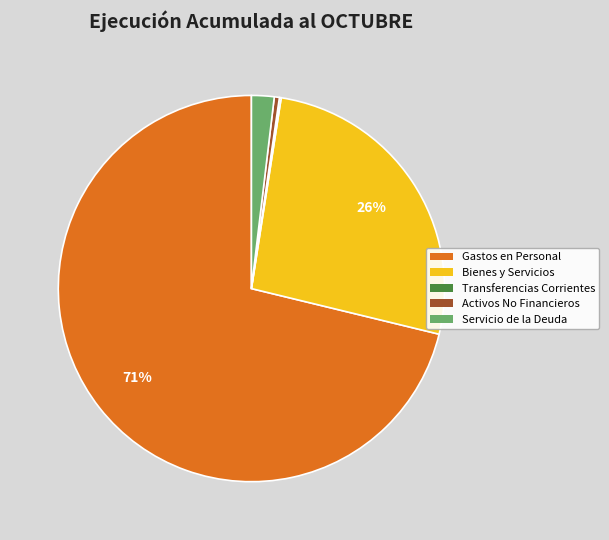

To the nearest percent, what is the average slice percentage?

20%